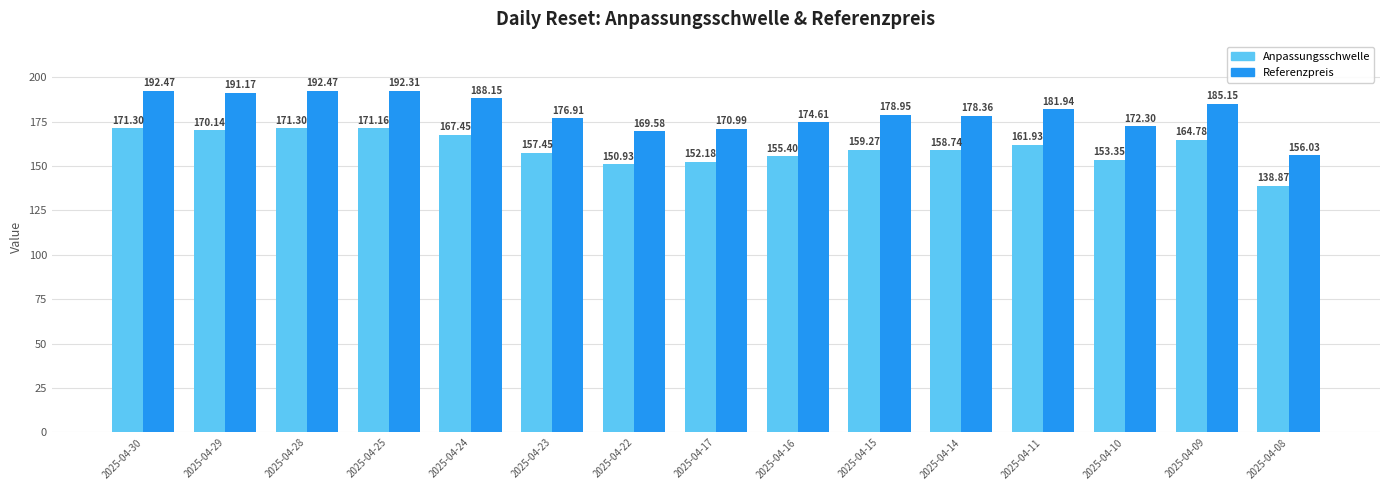

The value of Anpassungsschwelle at 2025-04-24 is 80.3. True or false?

False